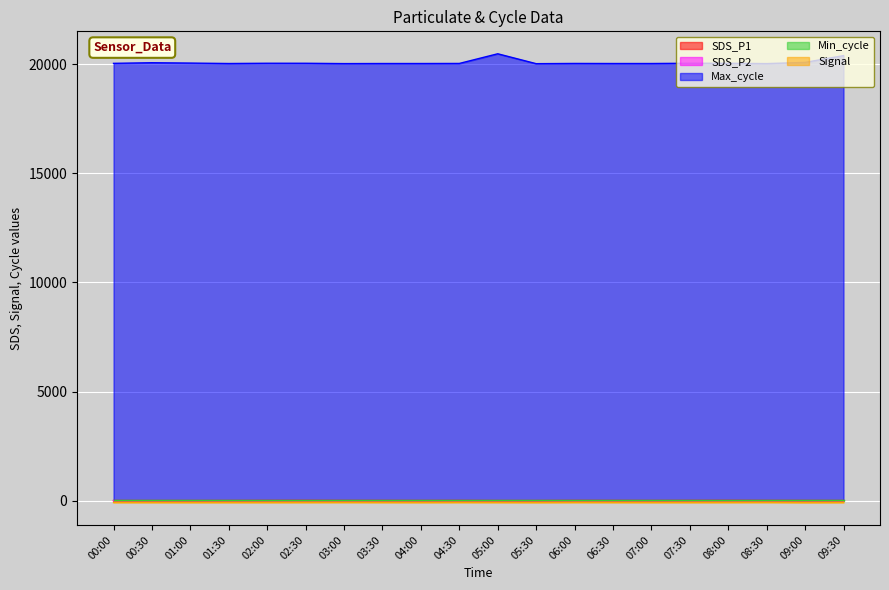

The value of Max_cycle at 04:00 is 8905.3. True or false?

False